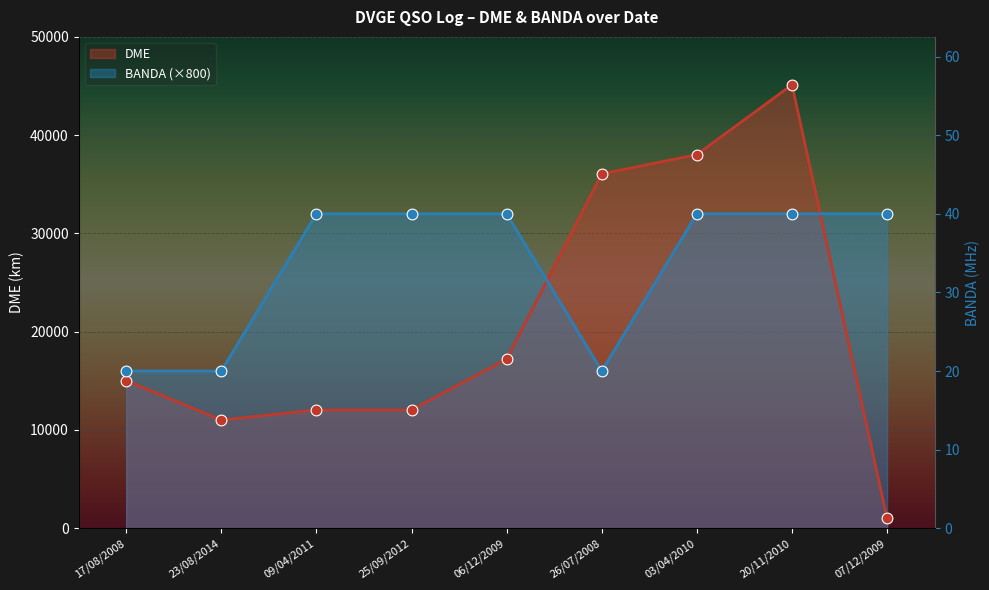

Is the value of BANDA at 09/04/2011 greater than the value of DME at 07/12/2009?

Yes